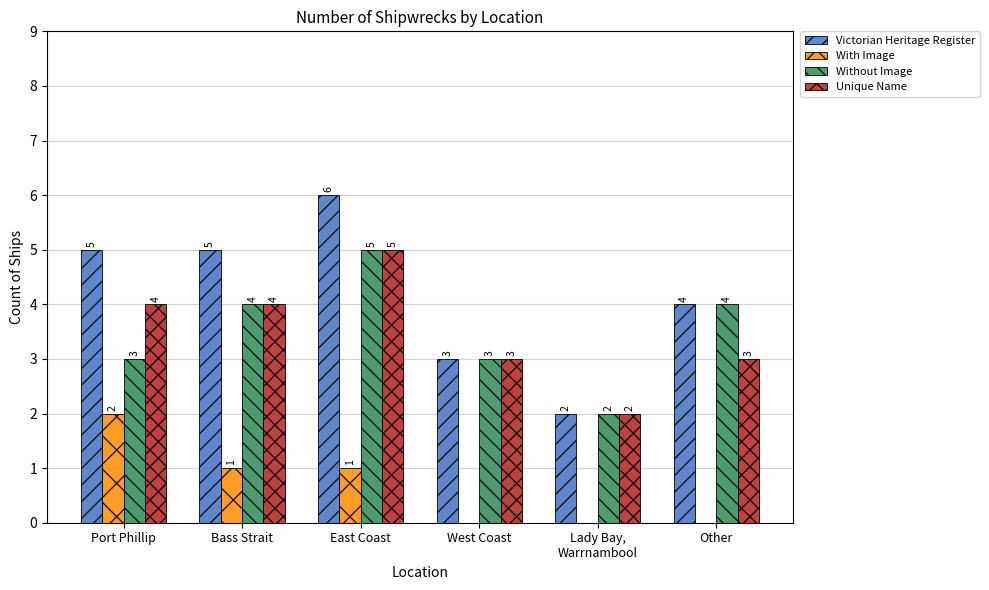

What is the maximum value for Unique Name?

5